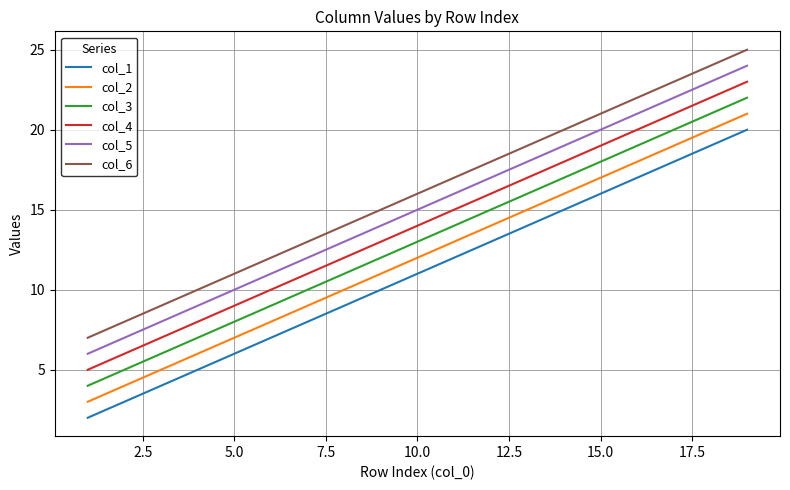

True or false: col_5 has more than 1 points higher than both neighbors.

False